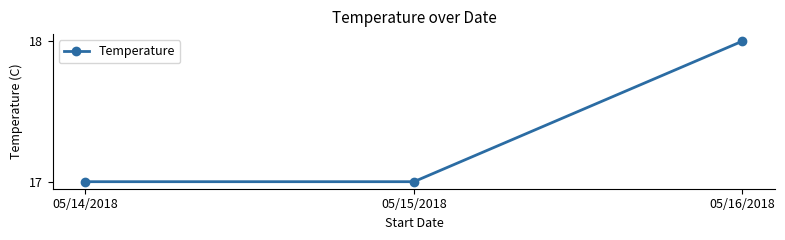

Which category has the highest value across all series?

05/16/2018